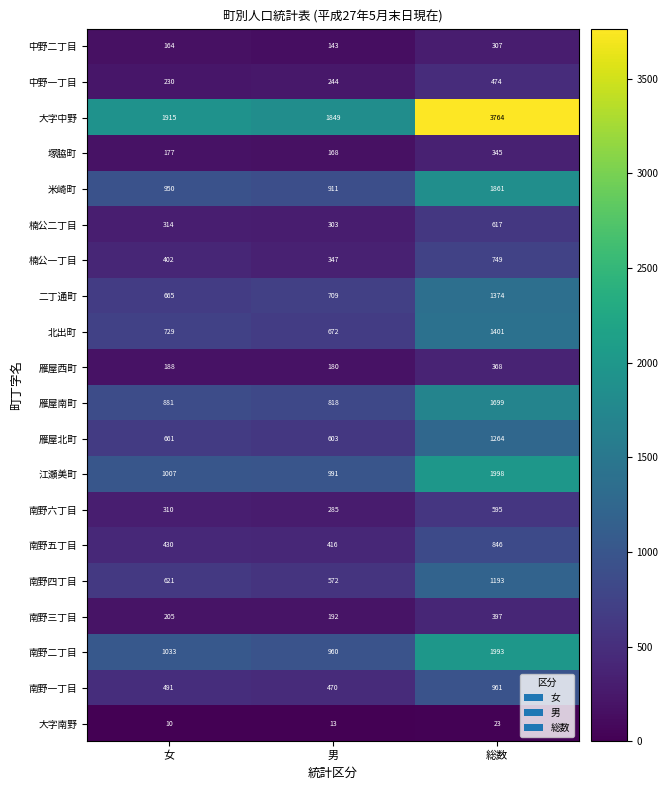

The 楠公一丁目 series shows 749 at 総数. True or false?

True